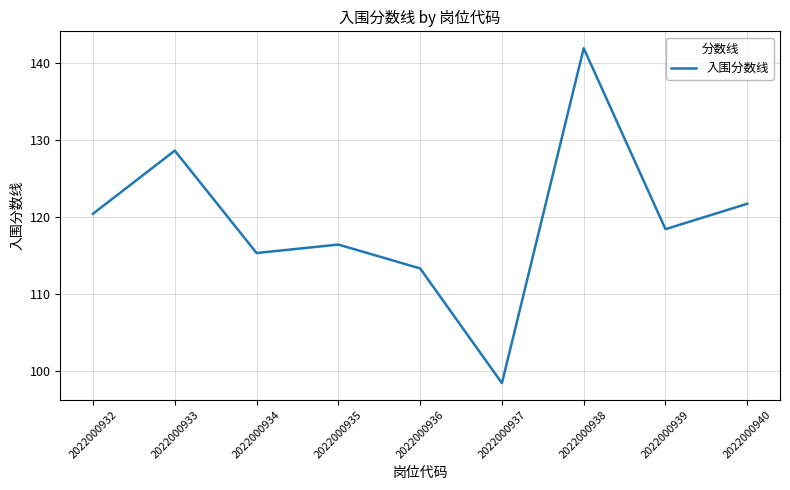

Count the number of data series in this chart.

1